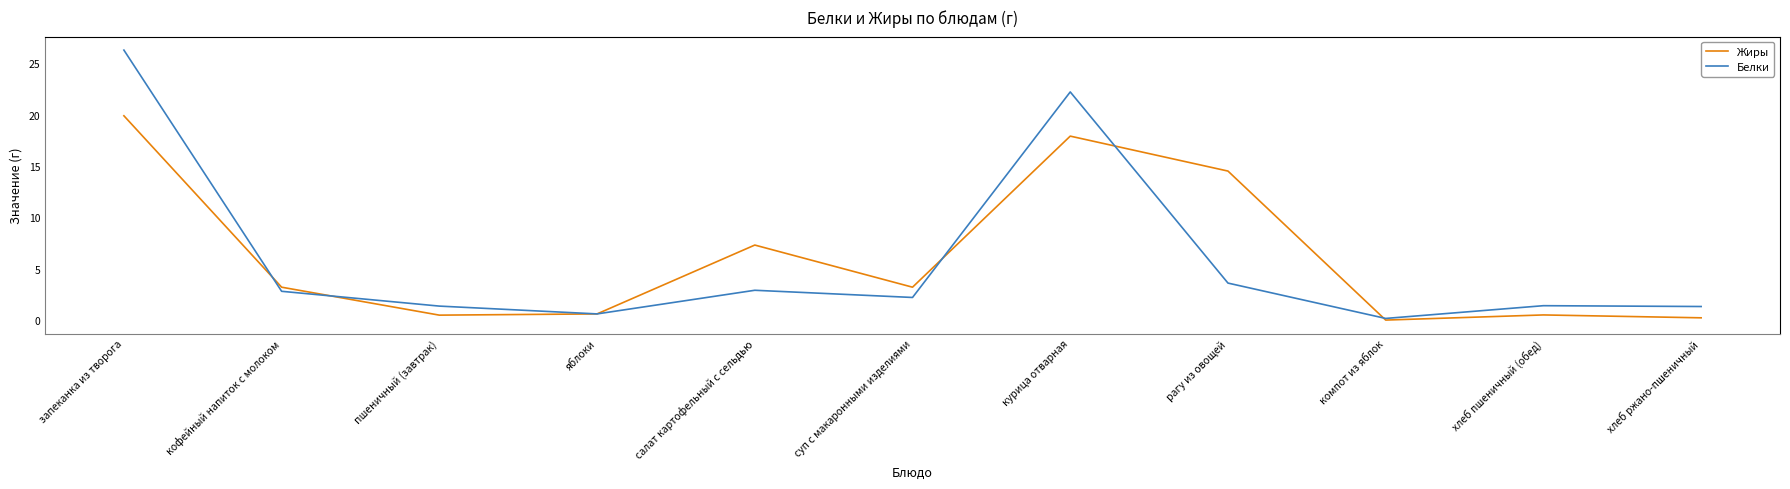

What value does the Белки series have at рагу из овощей?

3.6